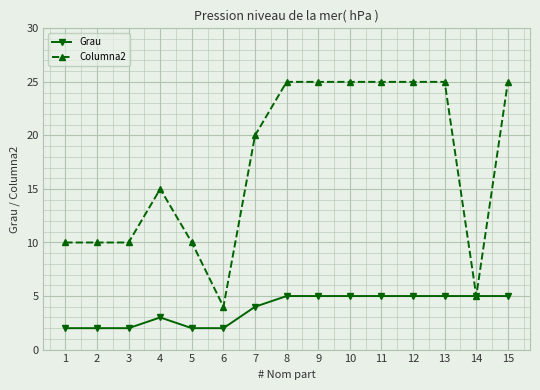

What is the difference between the Columna2 values at 15 and 1?

15